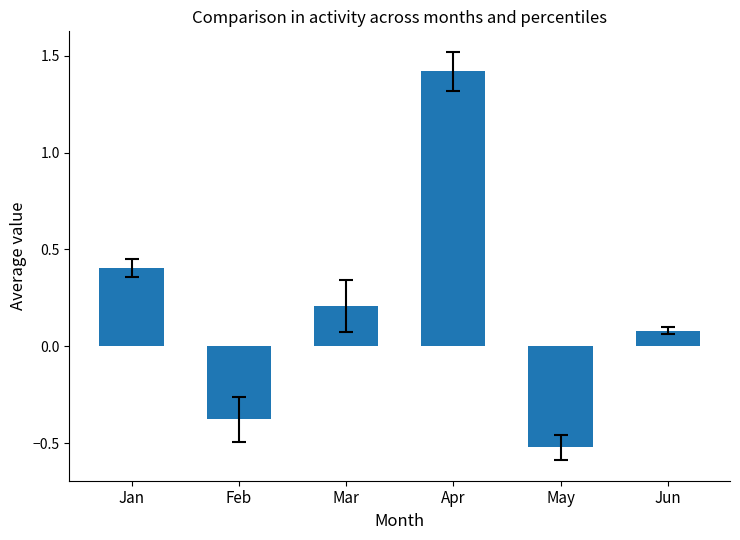

Is it true that the value at Jan is 0.4?

True